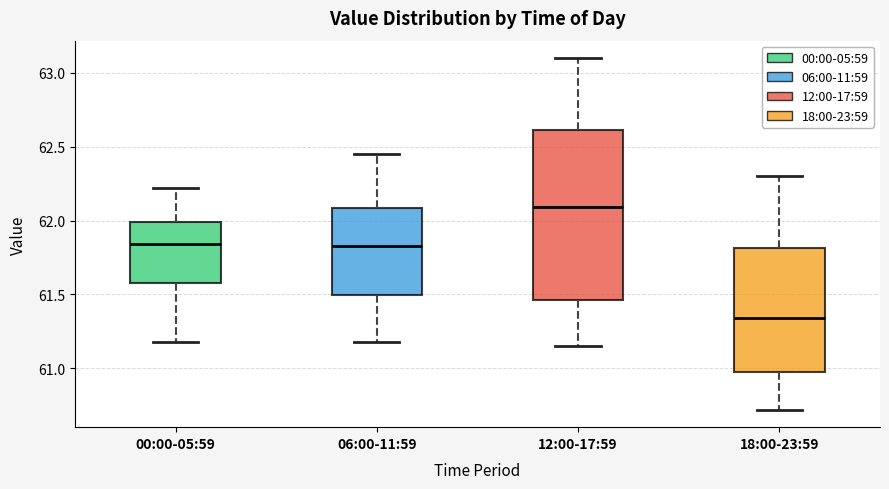

Comparing the boxes themselves (not the whiskers), which one is the tallest?

12:00-17:59